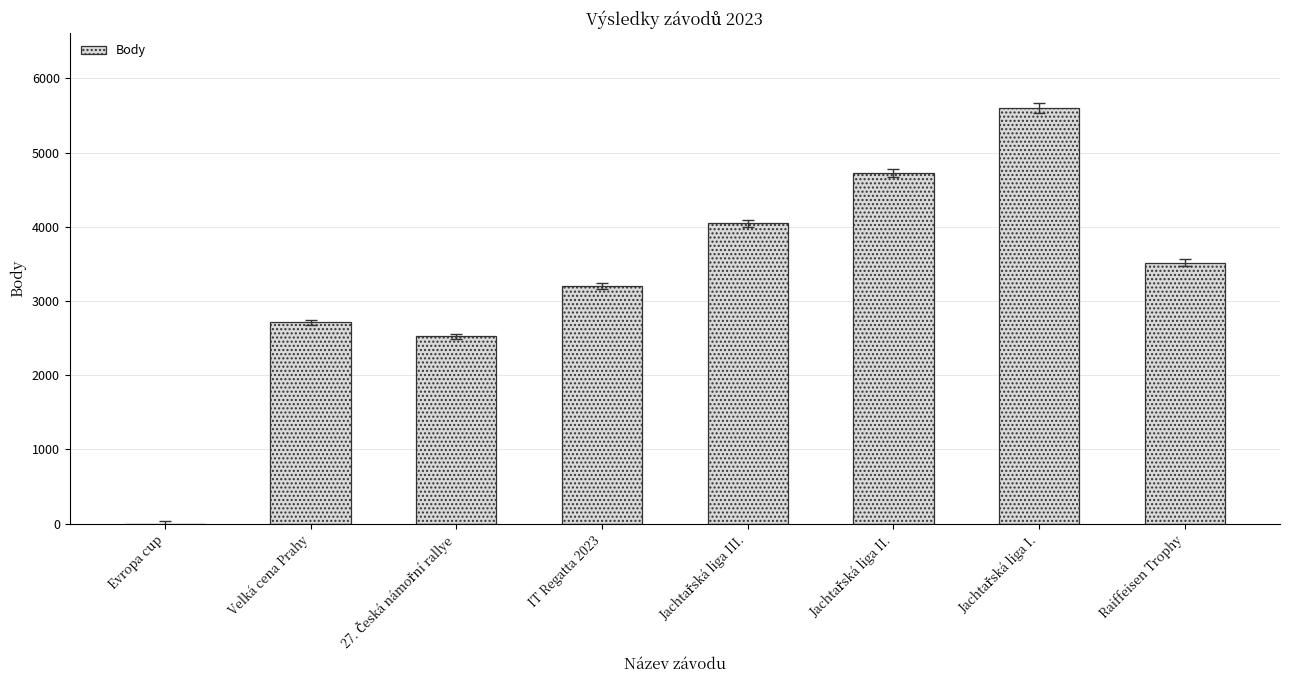

Reading left to right, what are all the values shown in this chart?

0	2711	2522	3200	4047	4725	5600	3517